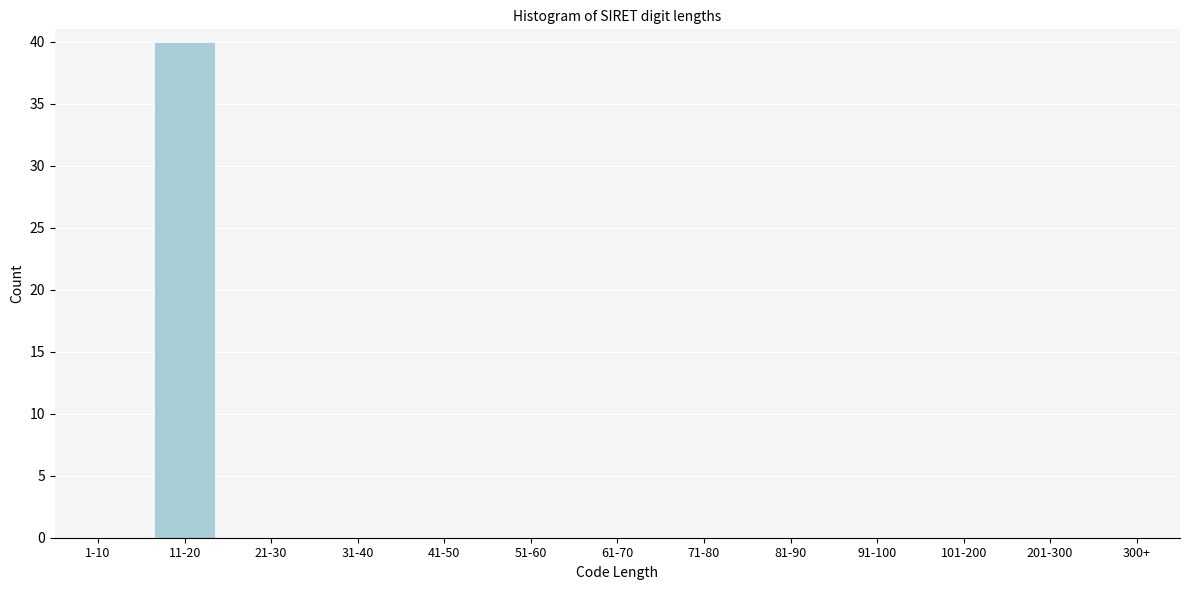

Reading left to right, transcribe all the data shown in this chart.

1-10=0	11-20=40	21-30=0	31-40=0	41-50=0	51-60=0	61-70=0	71-80=0	81-90=0	91-100=0	101-200=0	201-300=0	300+=0